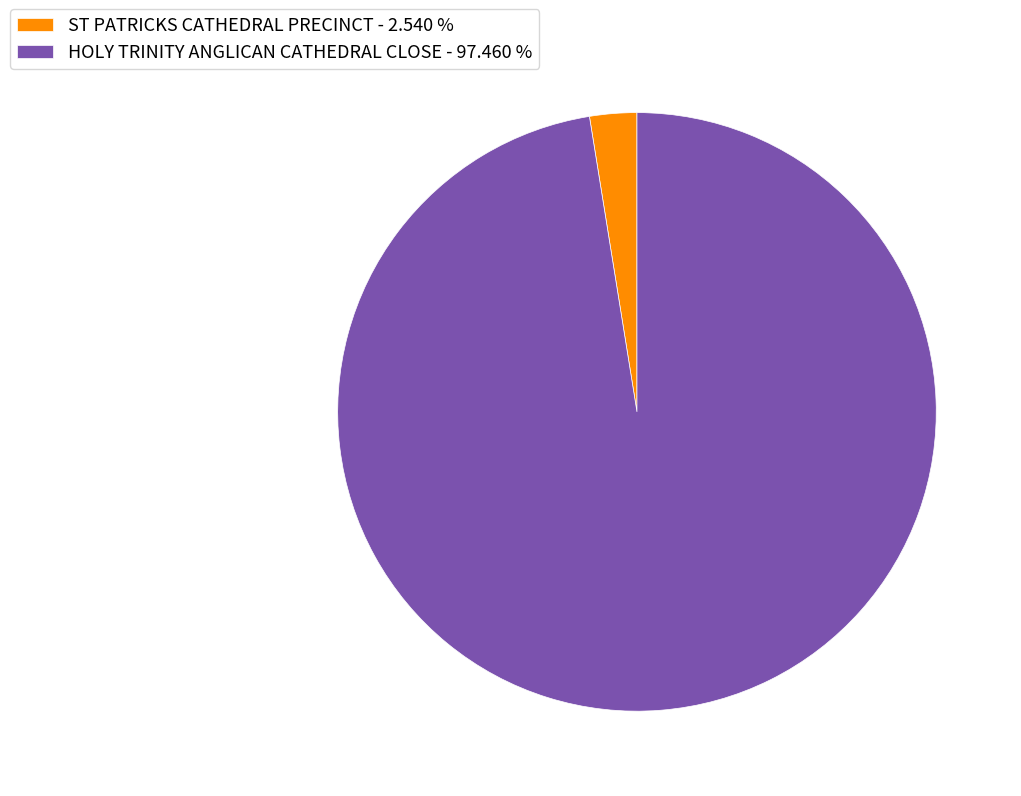

The ST PATRICKS CATHEDRAL PRECINCT slice represents 10% of the pie. True or false?

False